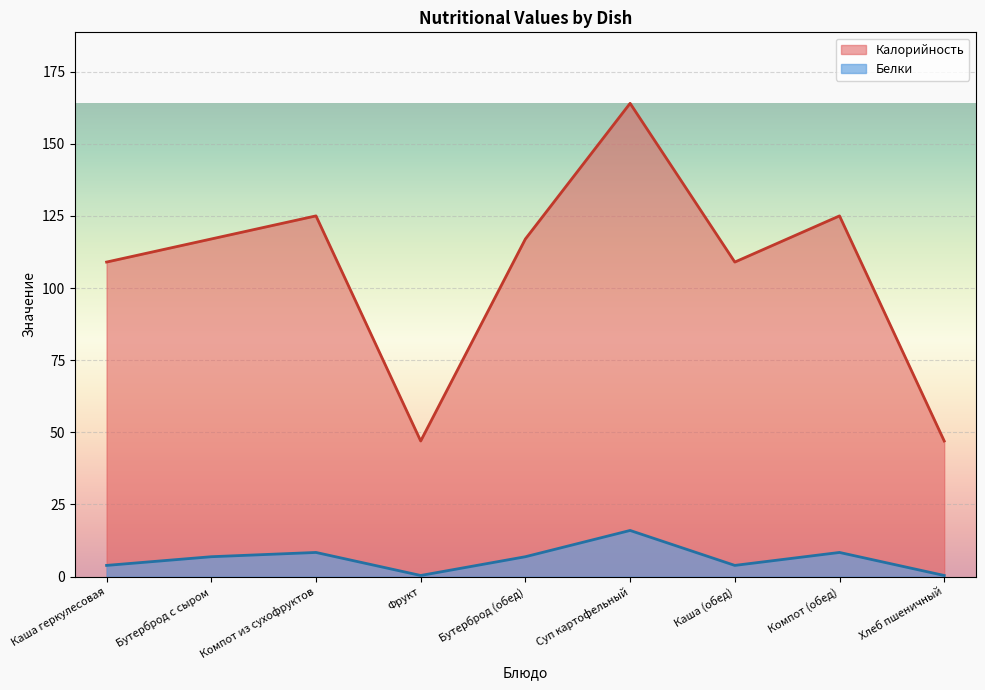

Which series has the largest total across all categories?

Калорийность